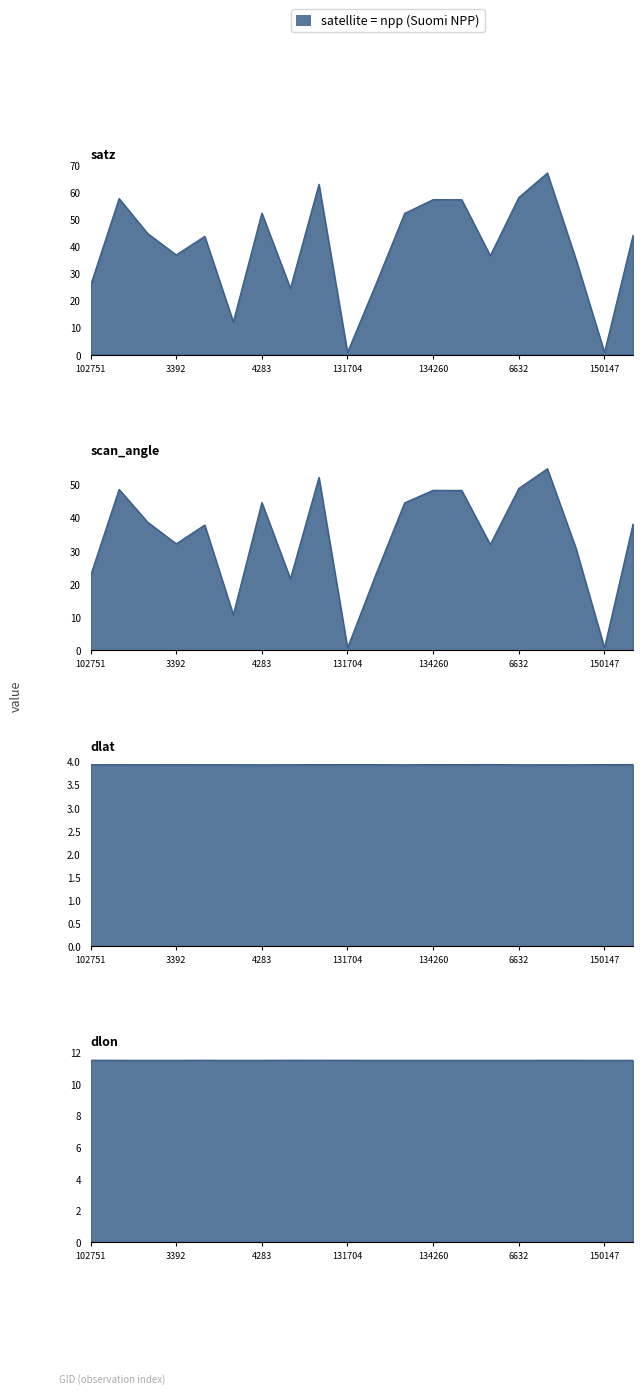

Which has a higher value, 5615 or 137268?

137268